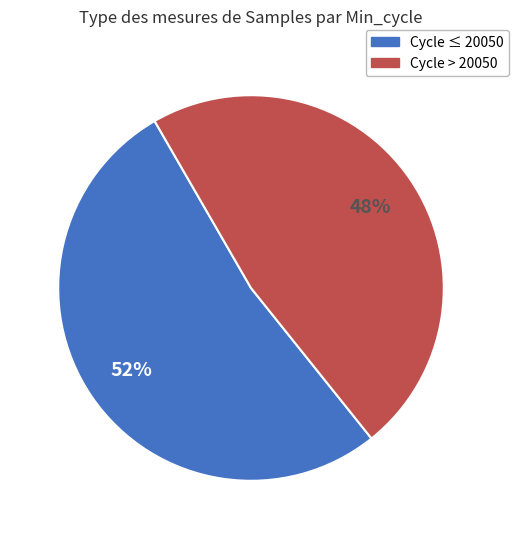

Does any single category account for the majority?

Yes